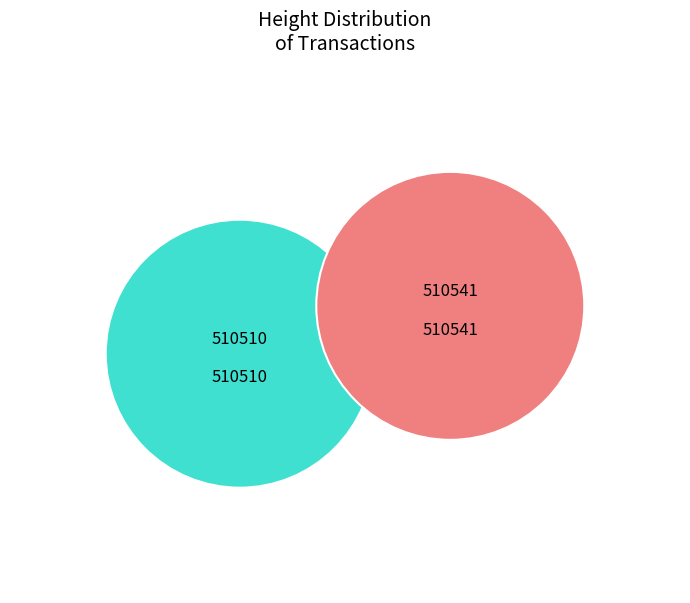

Rank the categories by value from lowest to highest.

510510, 510541